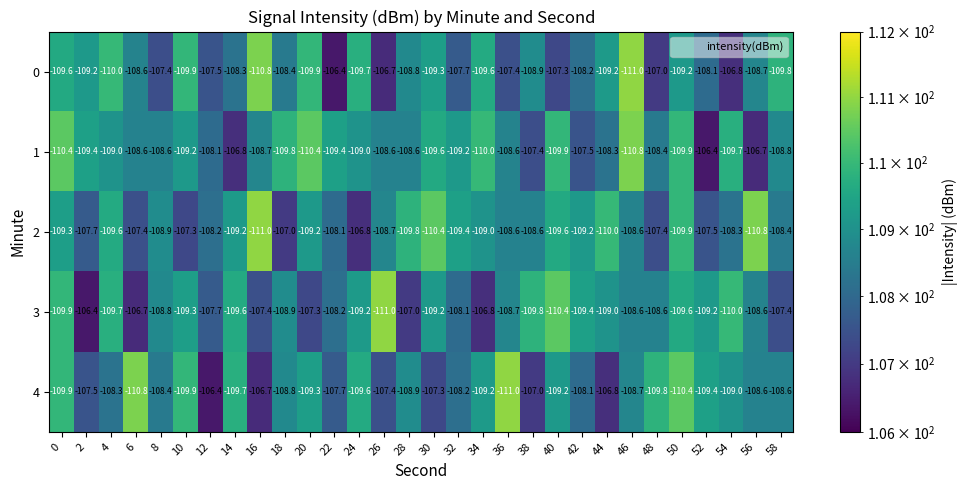

Rank the series at 18 from lowest to highest value.

1, 3, 4, 0, 2